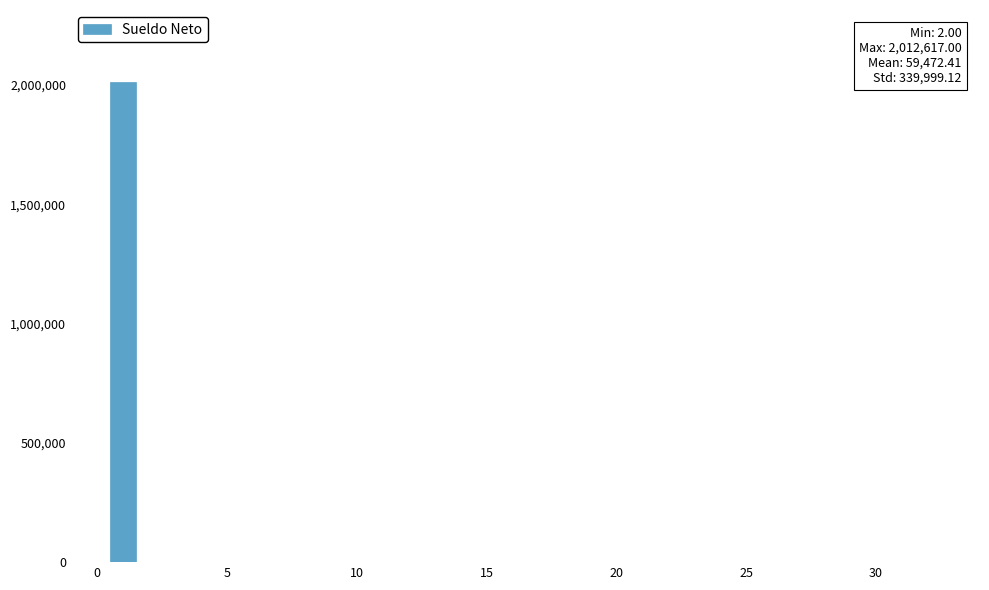

Read against the x-axis, roughly where is the centre of the tallest bar?

1.0